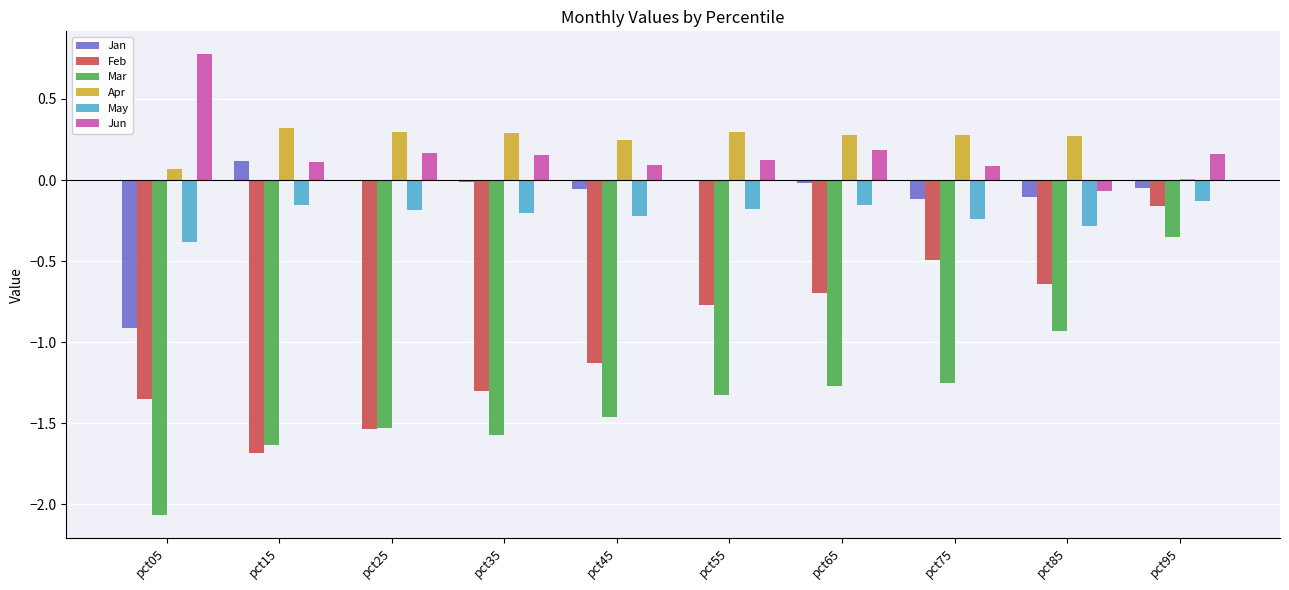

What is the sum of all Jan values?

-1.2